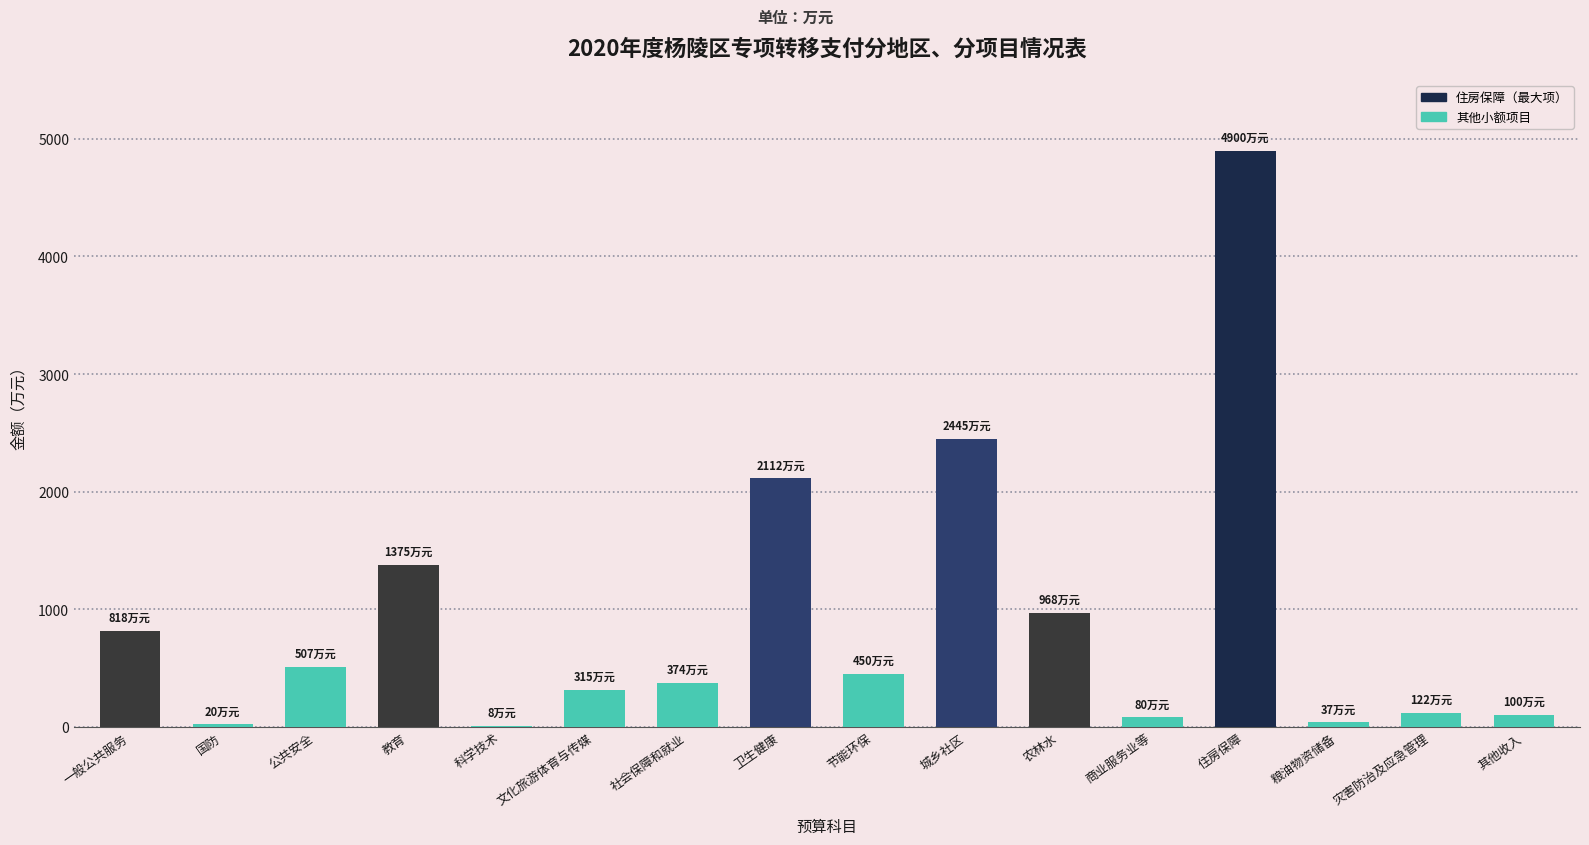

What is the sum of all values?

14631